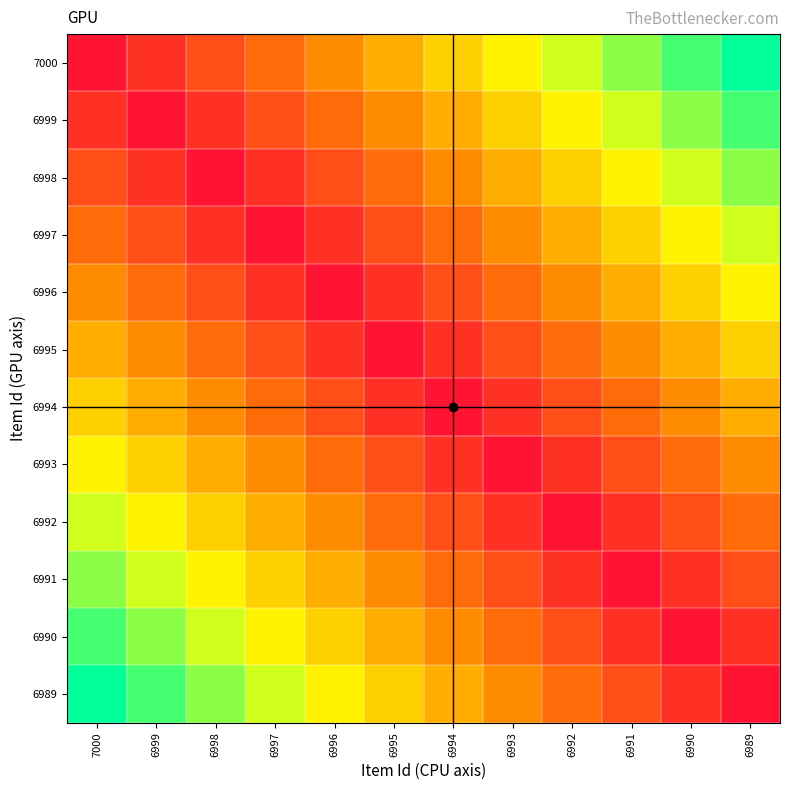

List the series in order of their peak value, lowest first.

6995, 6994, 6996, 6993, 6997, 6992, 6998, 6991, 6999, 6990, 7000, 6989